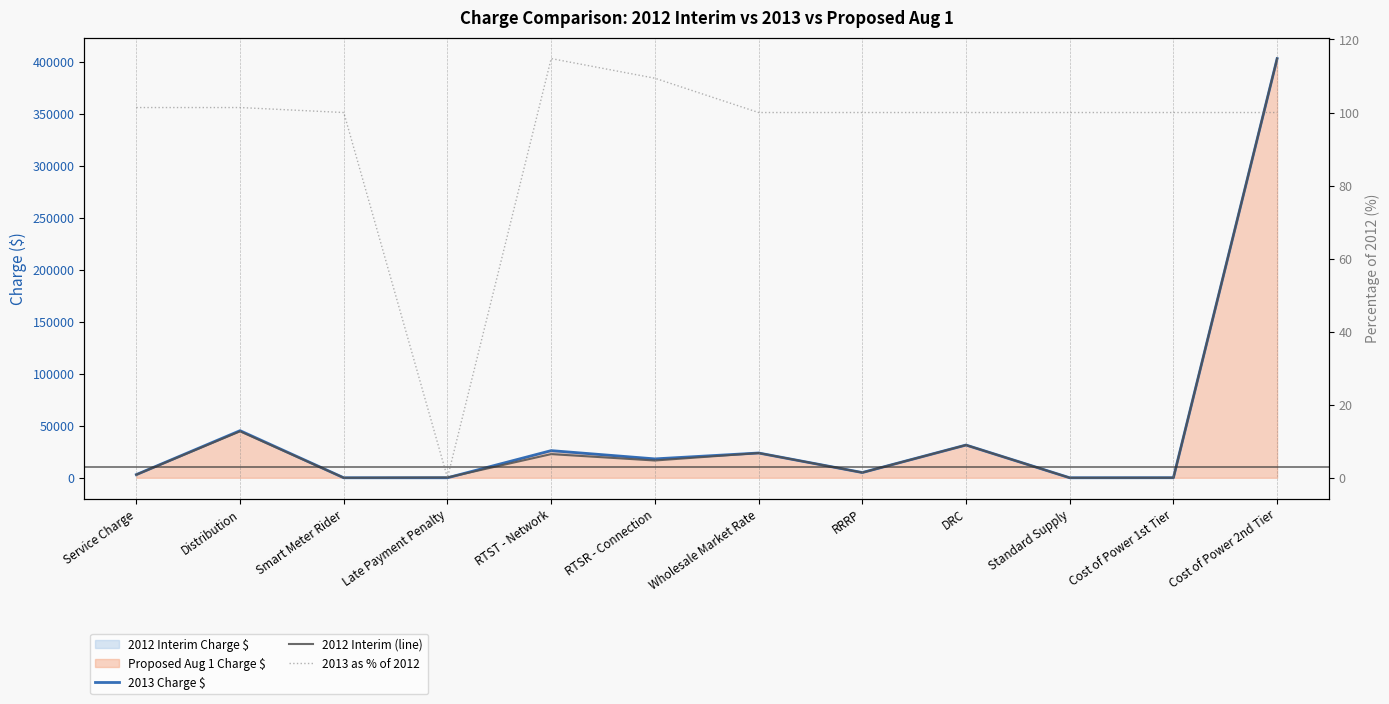

Between Smart Meter Rider and RRRP, which is larger?

RRRP